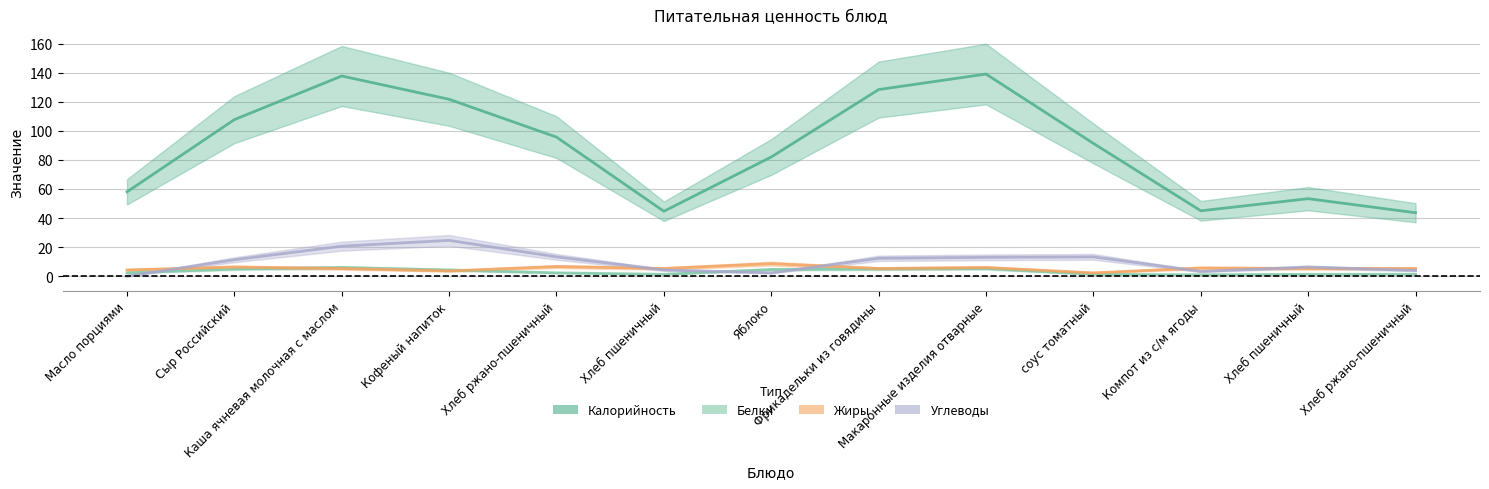

Is this an area chart (filled region under the line)?

No